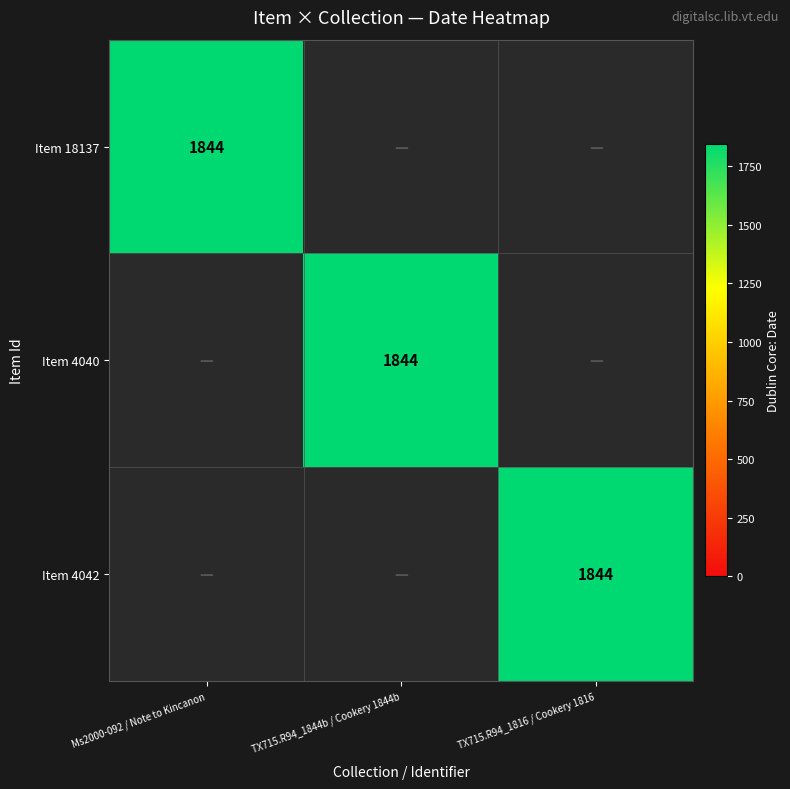

What is the difference between the maximum and second lowest values in the 4040 series?

1844